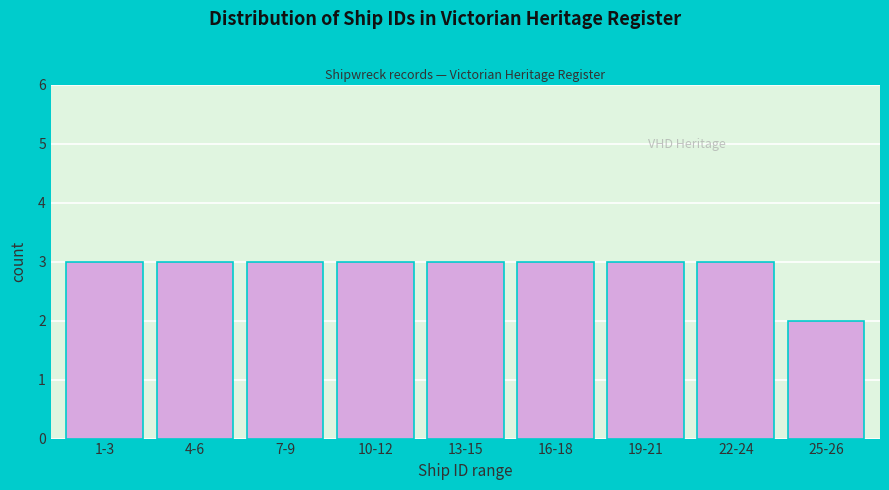

Reading left to right, what are all the values shown in this chart?

1-3=3	4-6=3	7-9=3	10-12=3	13-15=3	16-18=3	19-21=3	22-24=3	25-26=2